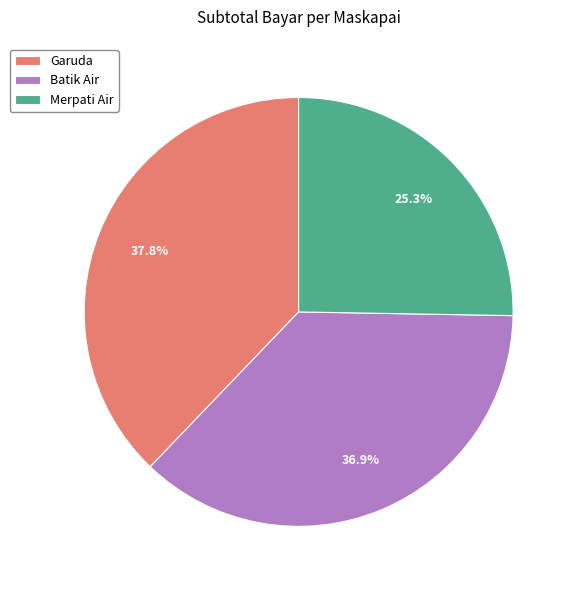

How many slices are in this pie chart?

3